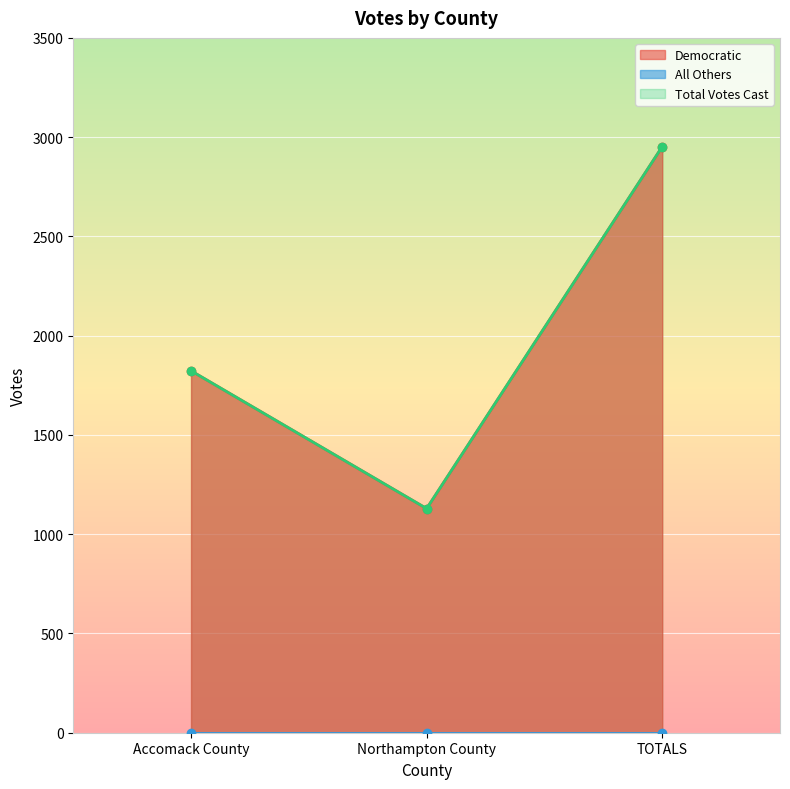

At how many categories does at least one series exceed 2014?

1